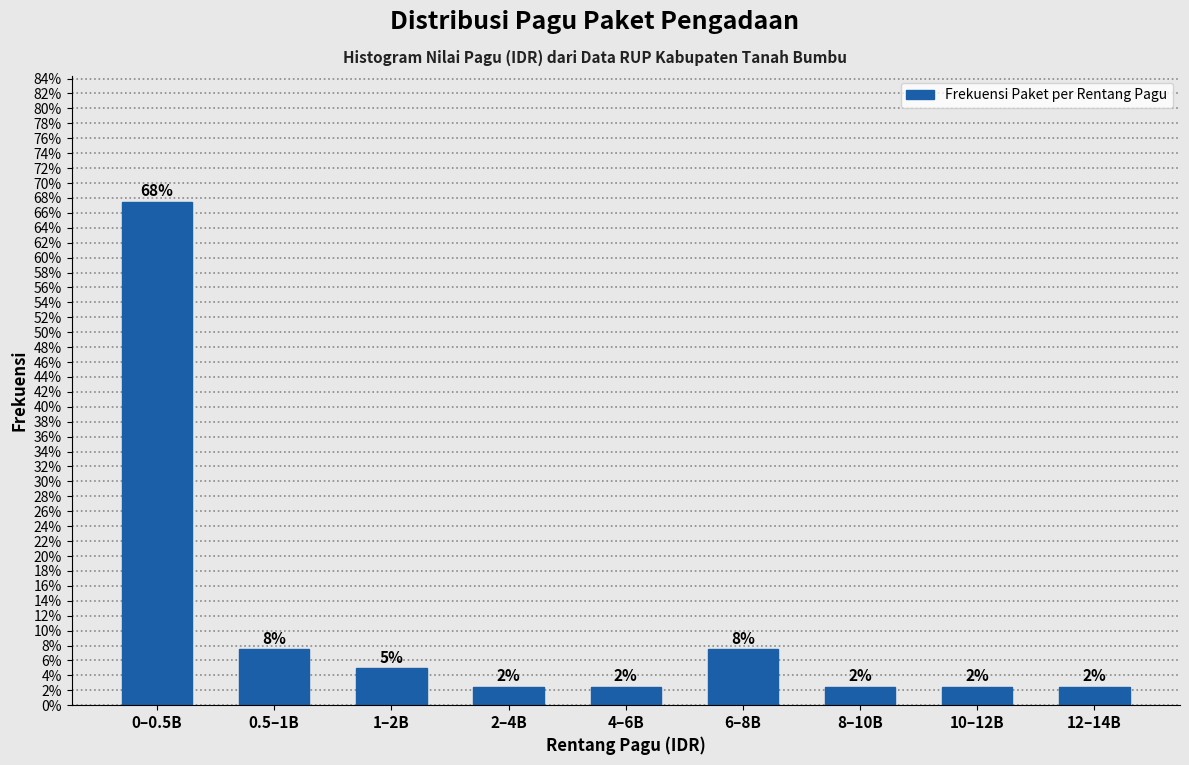

Does the chart contain any negative values?

No